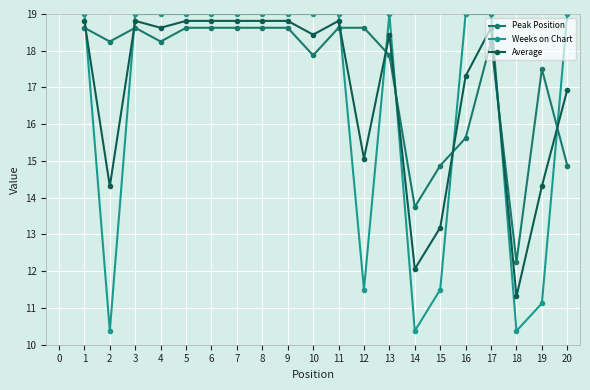

True or false: Average has a value of 24.6 at 9.

False